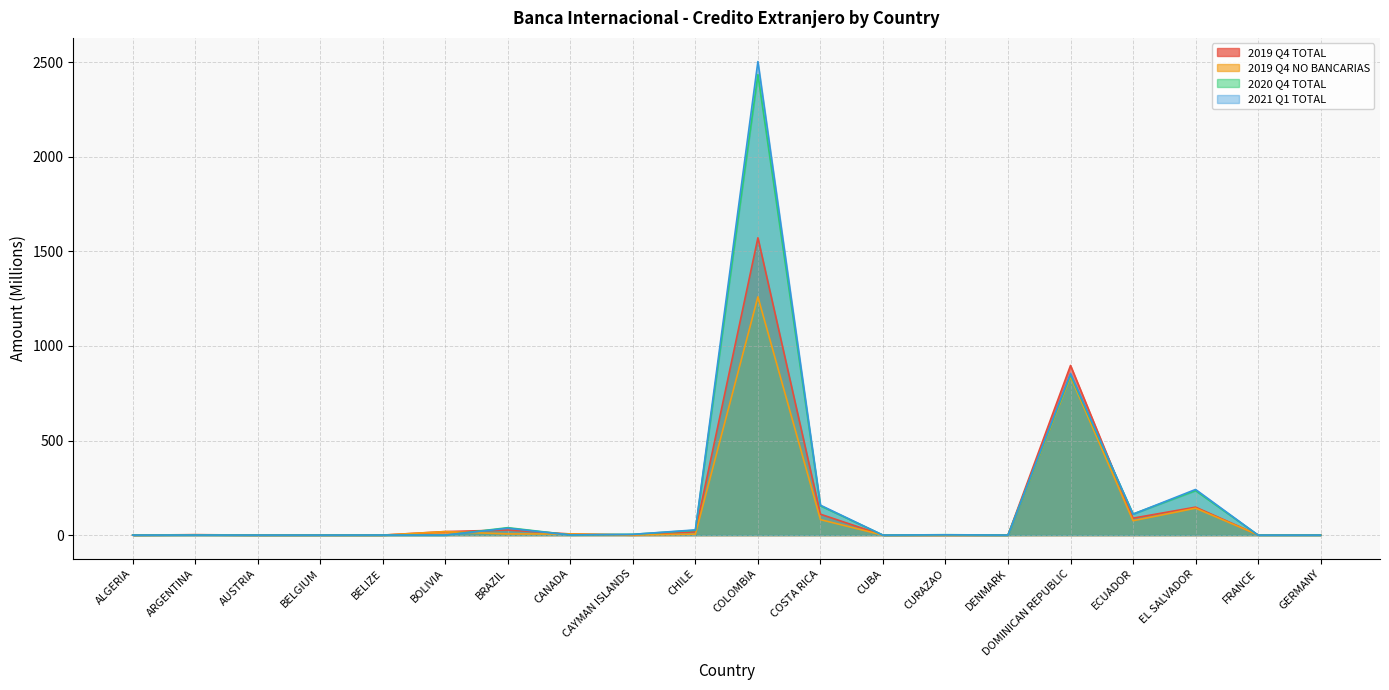

At which label does 2020 Q4 TOTAL reach its peak?

COLOMBIA